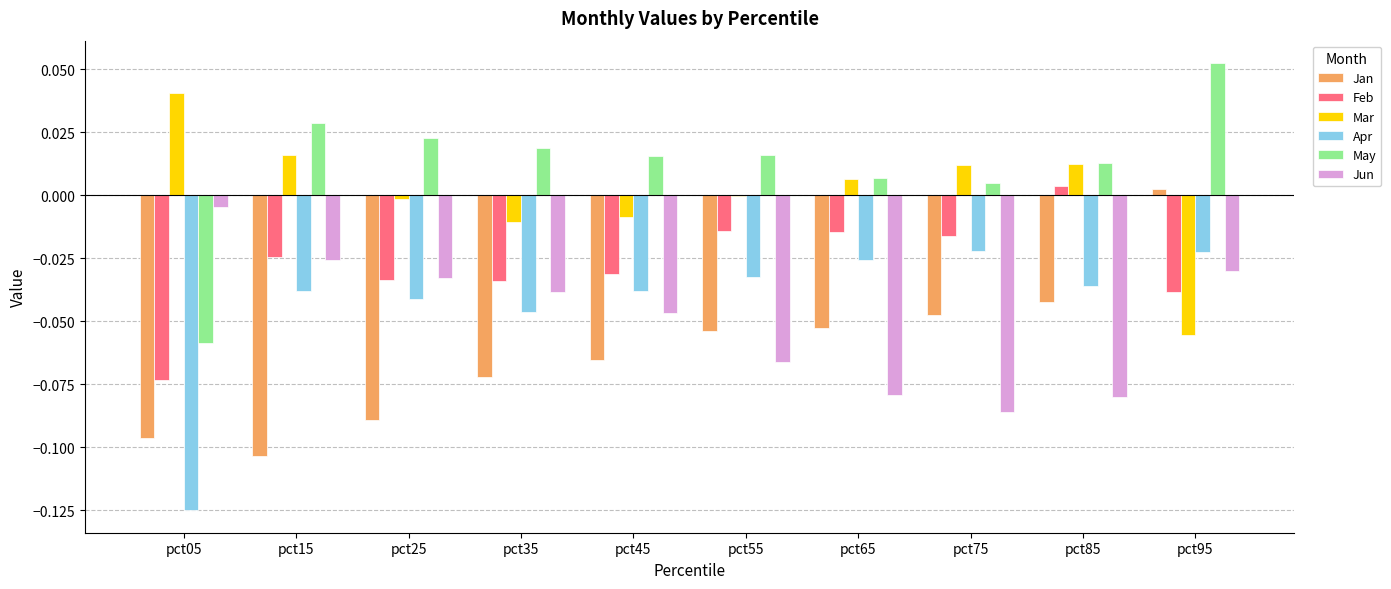

At which label does Mar first exceed 0?

pct05